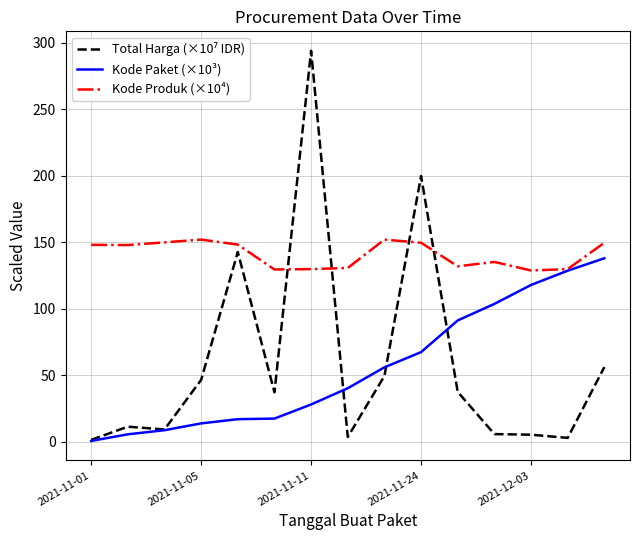

What is the maximum value shown in the chart?

293.9